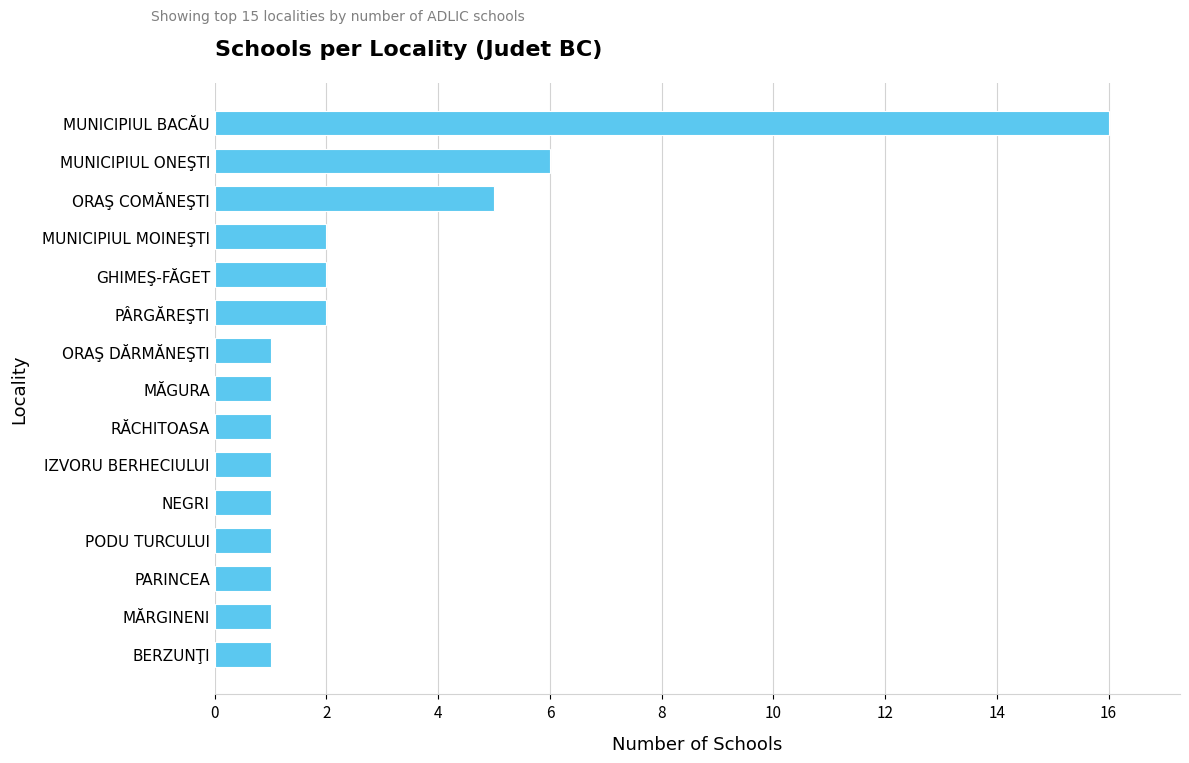

Is it true that the value at MUNICIPIUL MOINEŞTI is 0?

False